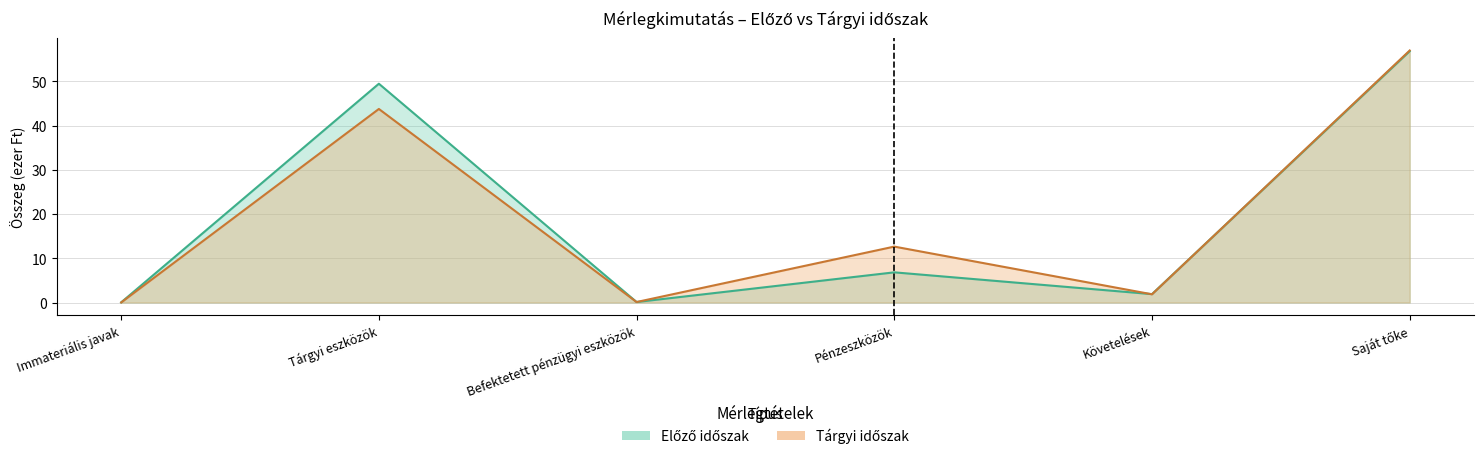

At which category is the sum across all series the highest?

Saját tőke